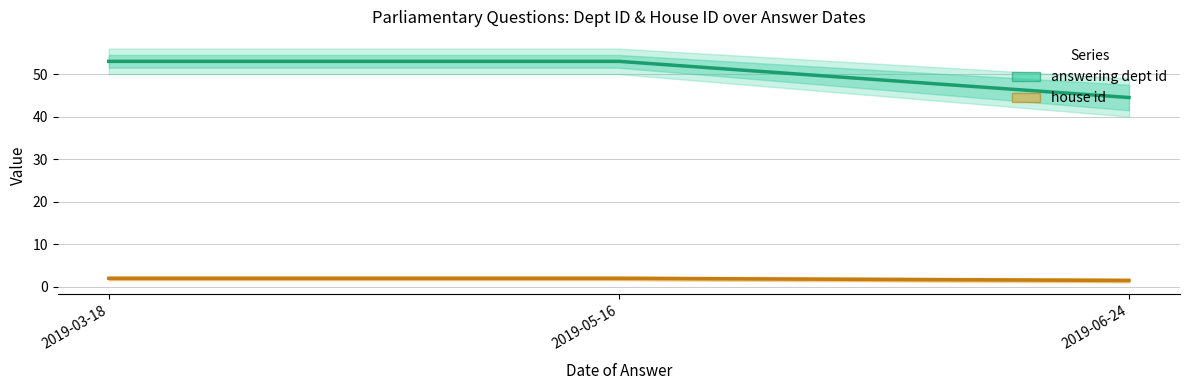

Between 2019-05-16 and 2019-03-18, which is larger?

2019-05-16